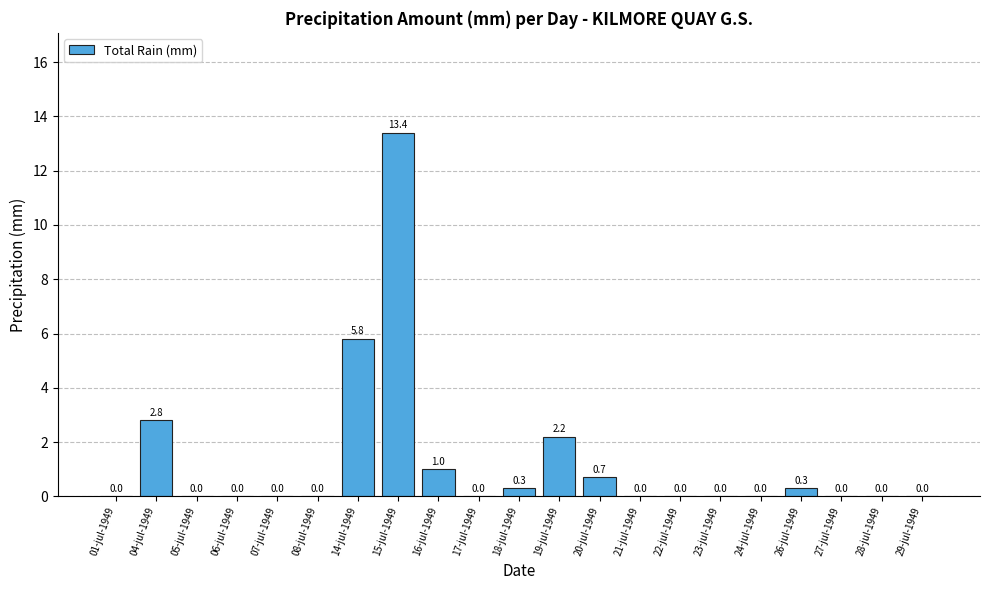

Are the bars grouped side by side (vs. stacked)?

No